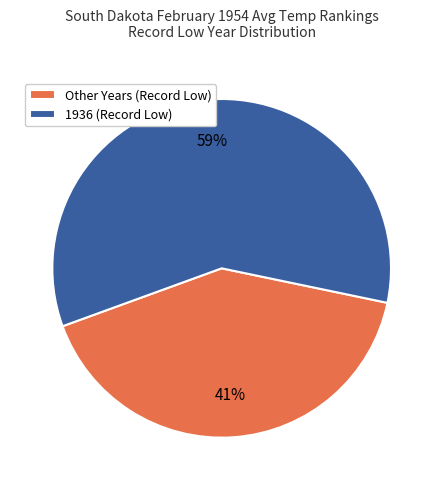

Do Other Years (Record Low) and 1936 (Record Low) together represent more than half of the pie?

Yes